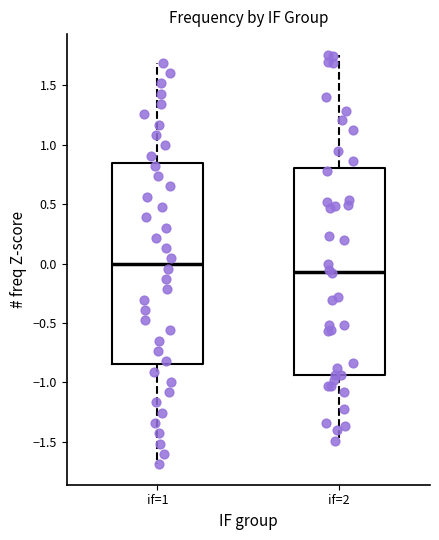

Reading left to right, transcribe this box plot: for each box, give where its median line is, the range the box spans, and where its two whiskers end, as read against the y-axis. The values are not printed on the chart, so give them approximately, as read against the axis.

if=1: median 0.00, box -0.85 to 0.85, whiskers -1.70 to 1.70
if=2: median -0.05, box -0.95 to 0.80, whiskers -1.50 to 1.75